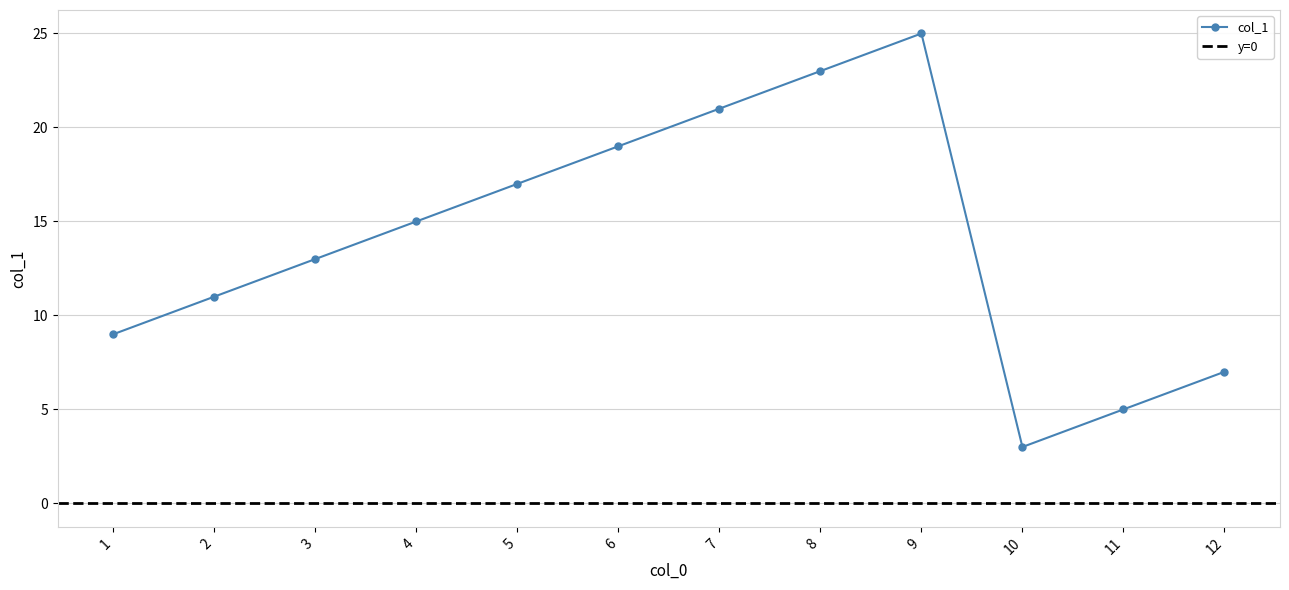

How many values exceed 15?

5